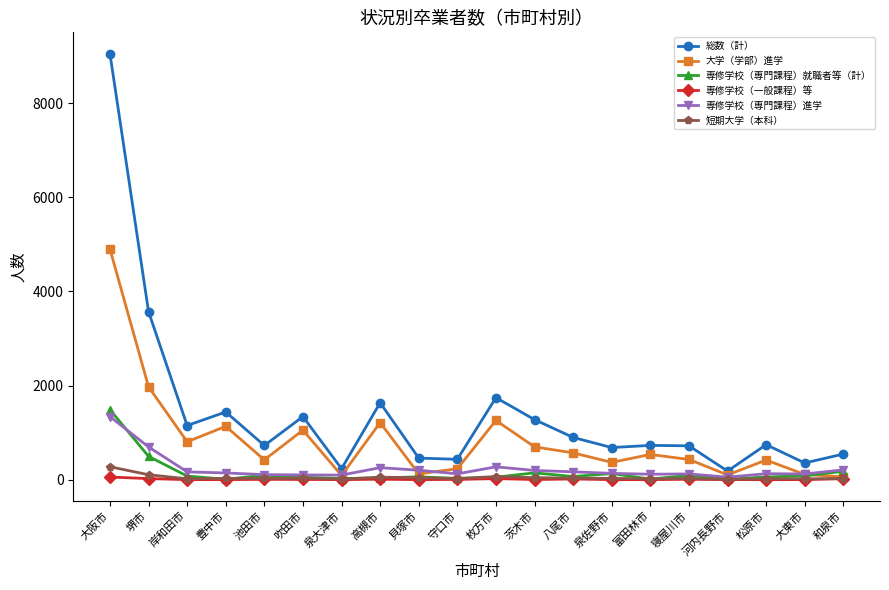

What is the label of the 1st point from the left?

大阪市